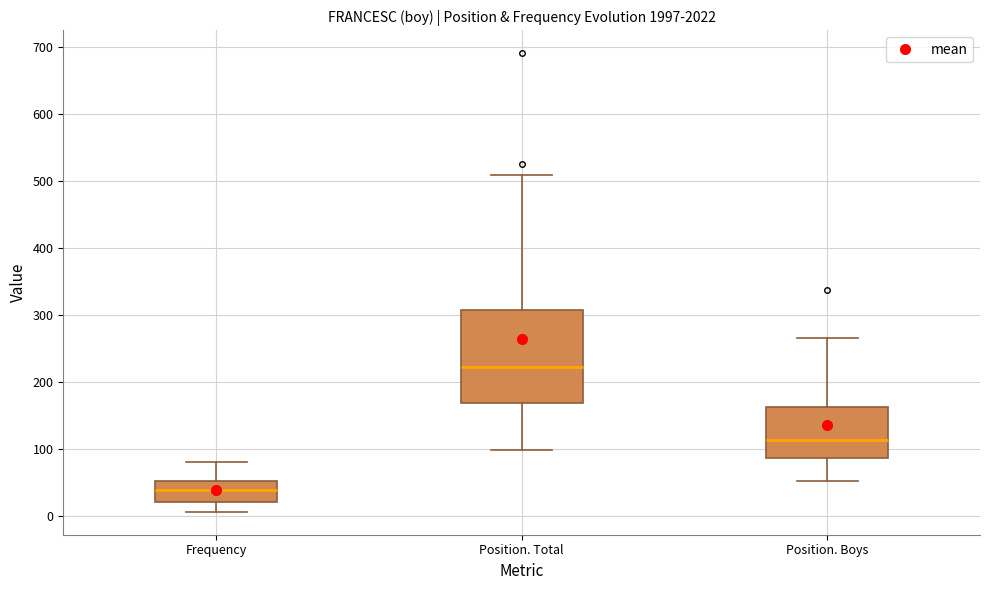

Where is the lower edge of the box for Position. Total on the y-axis? The values are not printed on the chart, so give them approximately, as read against the axis.

170